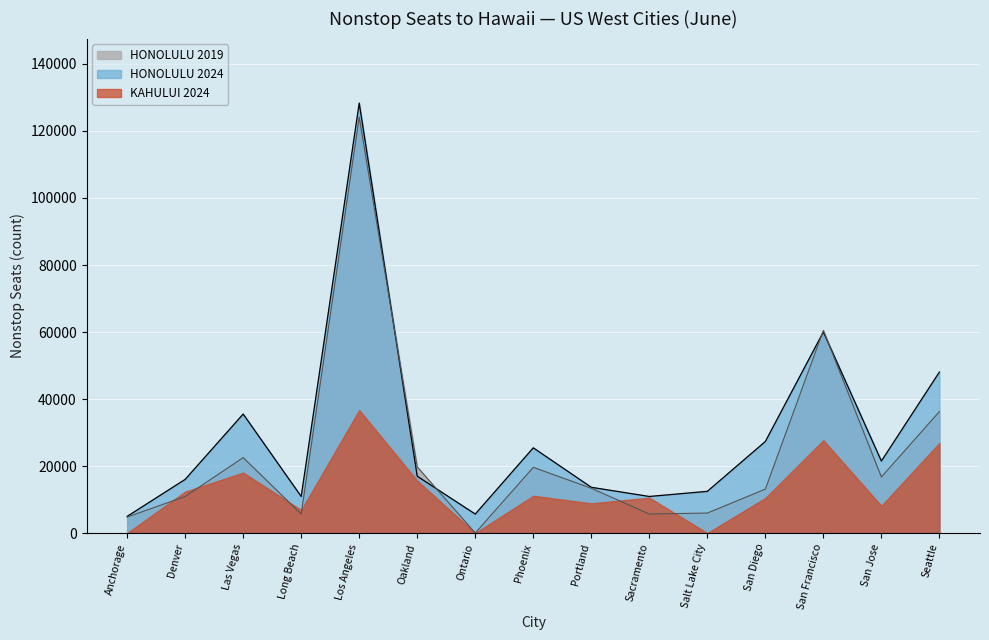

What is the value of the HONOLULU 2024 point at the 7th from the left?

5670